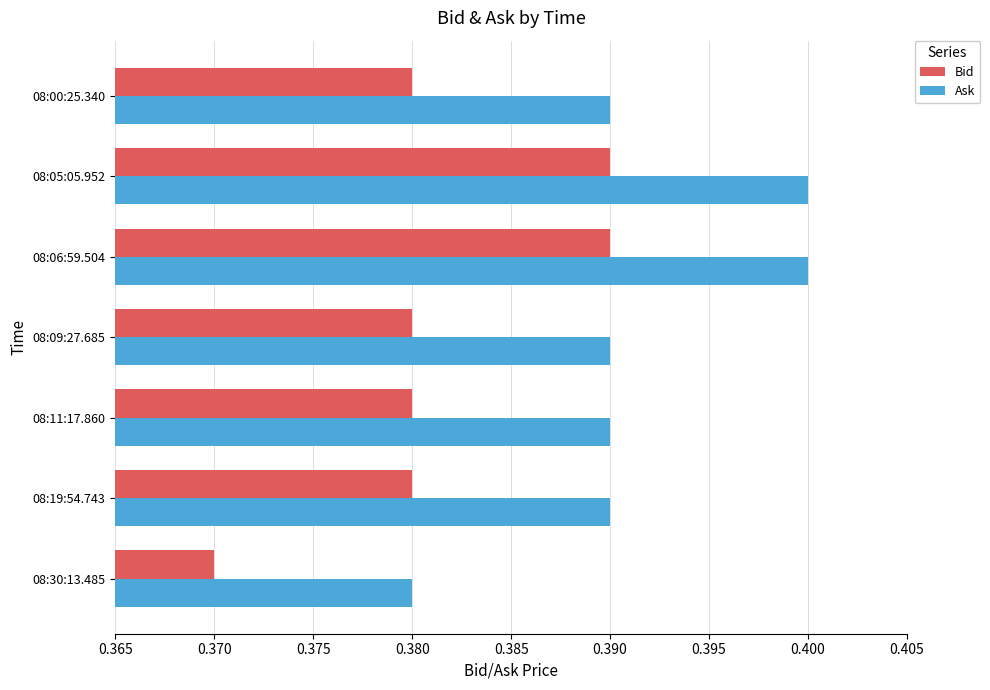

How many Ask values are between 0 and 1?

7